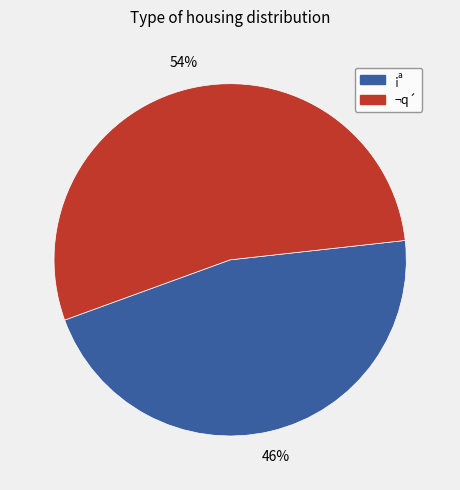

To the nearest percent, what is the average slice percentage?

50%